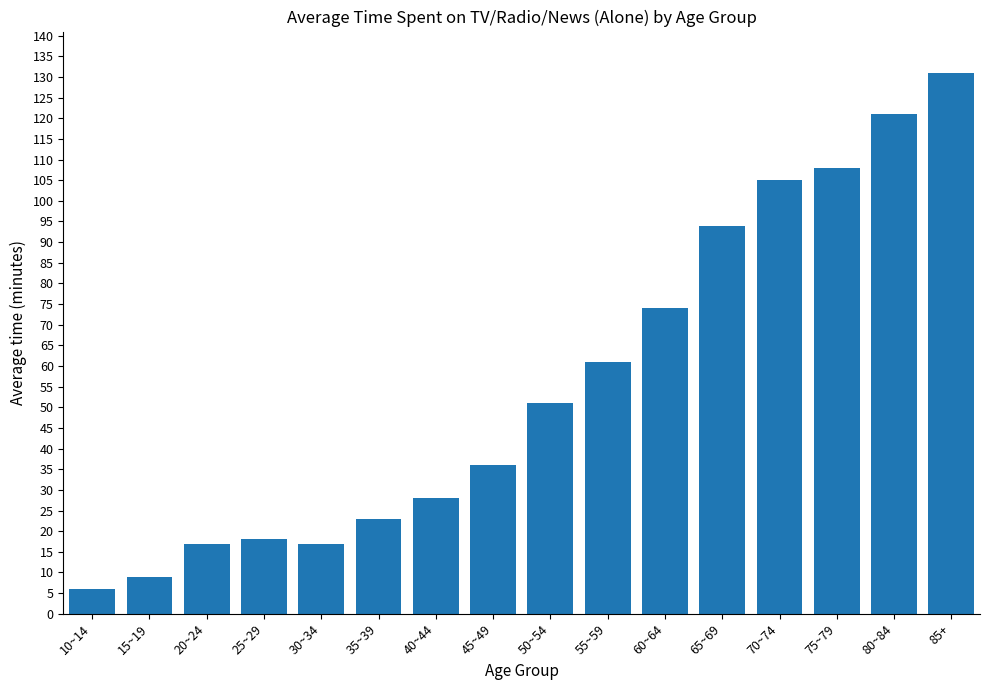

What is the change in value from 45~49 to 85+?

+95